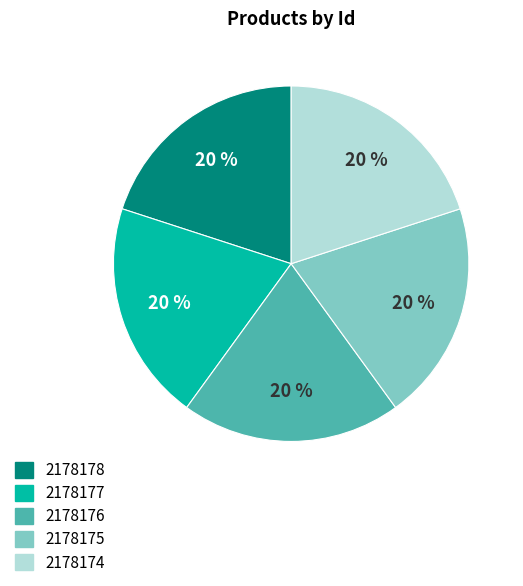

What is the ratio of the value at 2178175 to the value at 2178174?

1.0